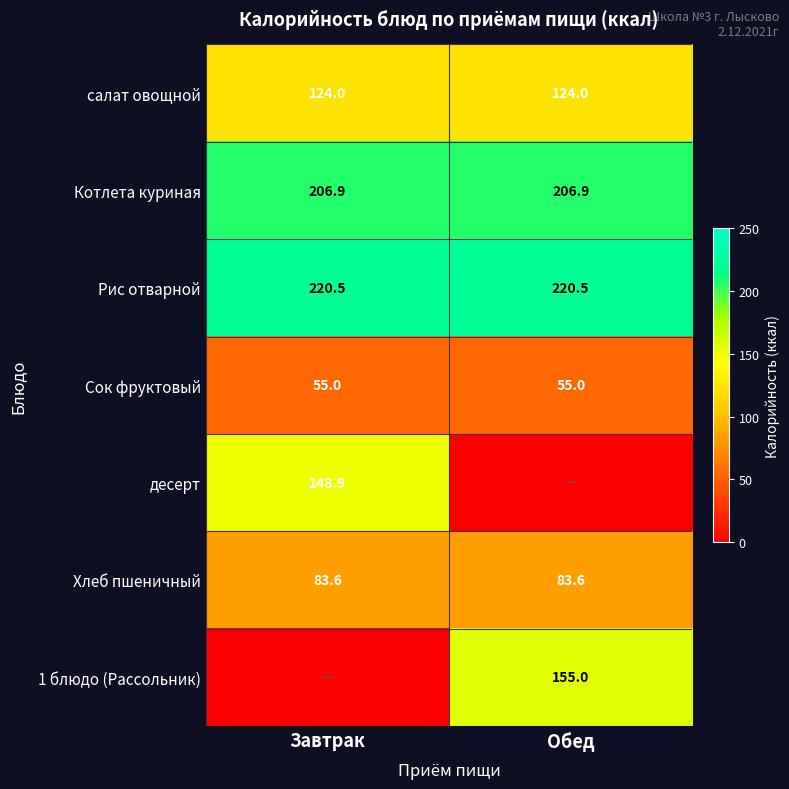

The value of Рис отварной at Завтрак is 336.3. True or false?

False